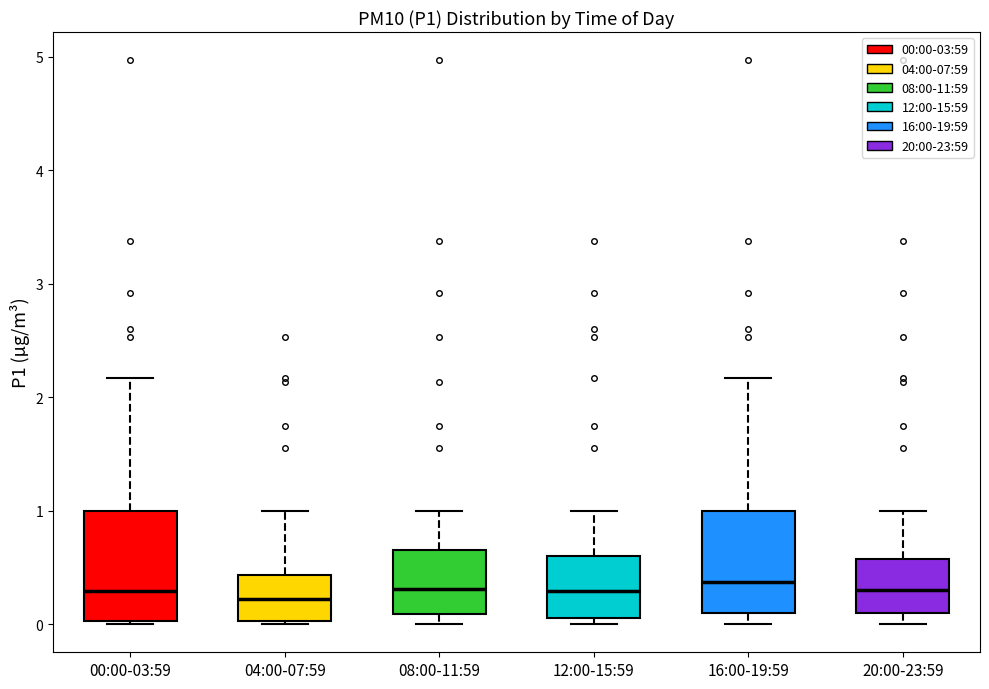

Reading left to right, transcribe this box plot: for each box, give where its median line is, the range the box spans, and where its two whiskers end, as read against the y-axis. The values are not printed on the chart, so give them approximately, as read against the axis.

00:00-03:59: median 0.3, box 0.0 to 1.0, whiskers 0.0 to 2.2
04:00-07:59: median 0.2, box 0.0 to 0.4, whiskers 0.0 to 1.0
08:00-11:59: median 0.3, box 0.1 to 0.7, whiskers 0.0 to 1.0
12:00-15:59: median 0.3, box 0.1 to 0.6, whiskers 0.0 to 1.0
16:00-19:59: median 0.4, box 0.1 to 1.0, whiskers 0.0 to 2.2
20:00-23:59: median 0.3, box 0.1 to 0.6, whiskers 0.0 to 1.0